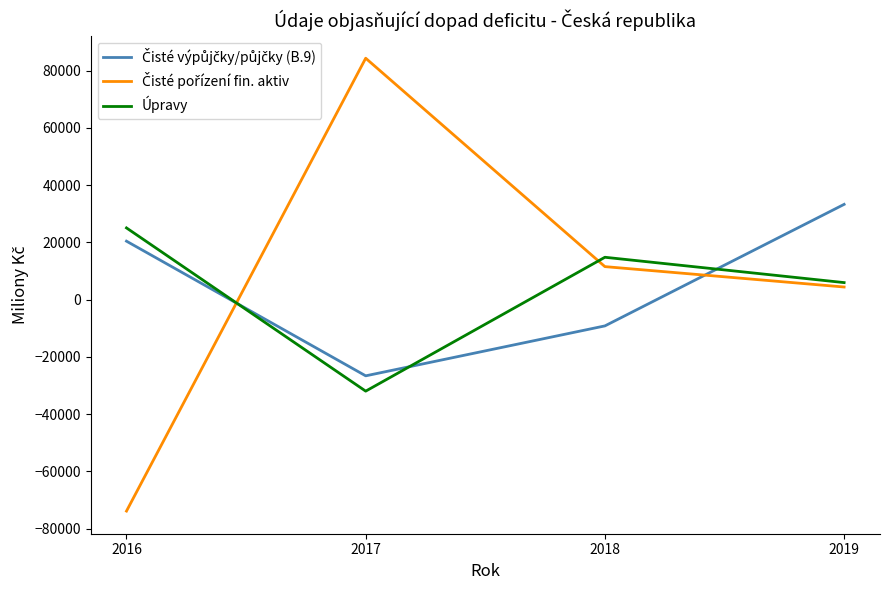

What is the greatest value displayed?

84338